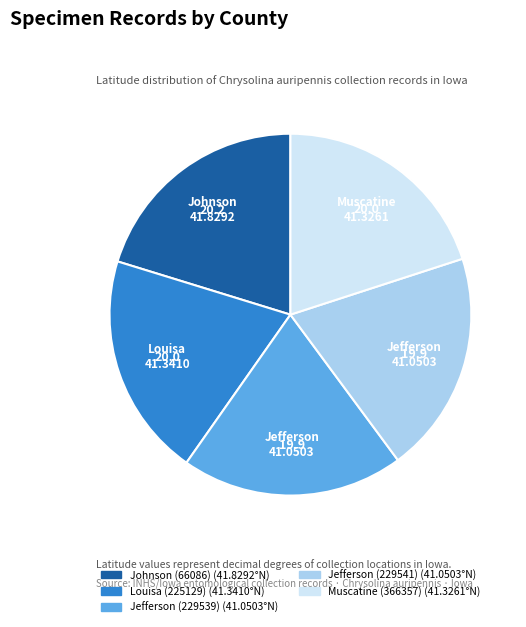

Is it true that Louisa (225129) is 34% of the pie?

False